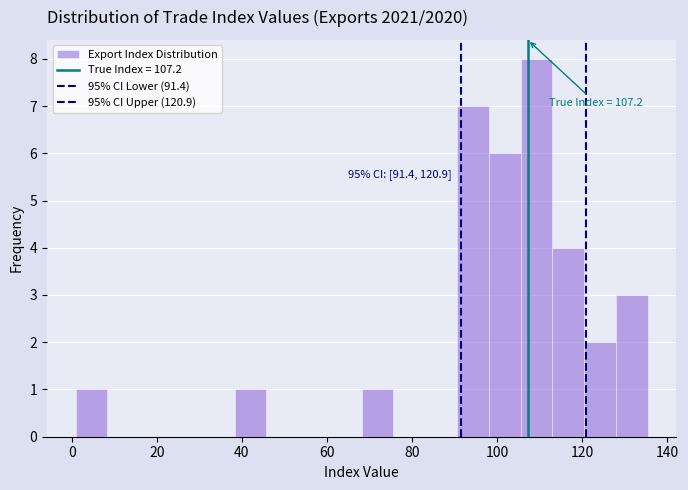

Read against the x-axis, roughly where is the centre of the tallest bar?

110